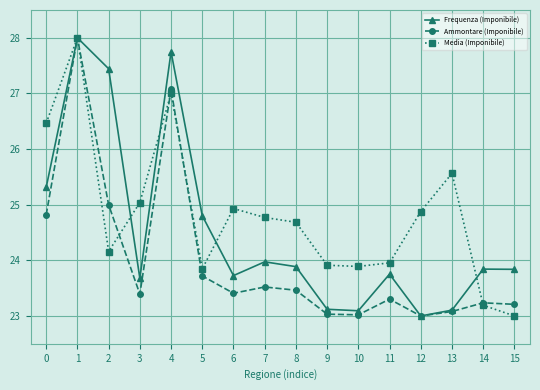

The Media (Imponibile) series shows 24.9 at 6. True or false?

True